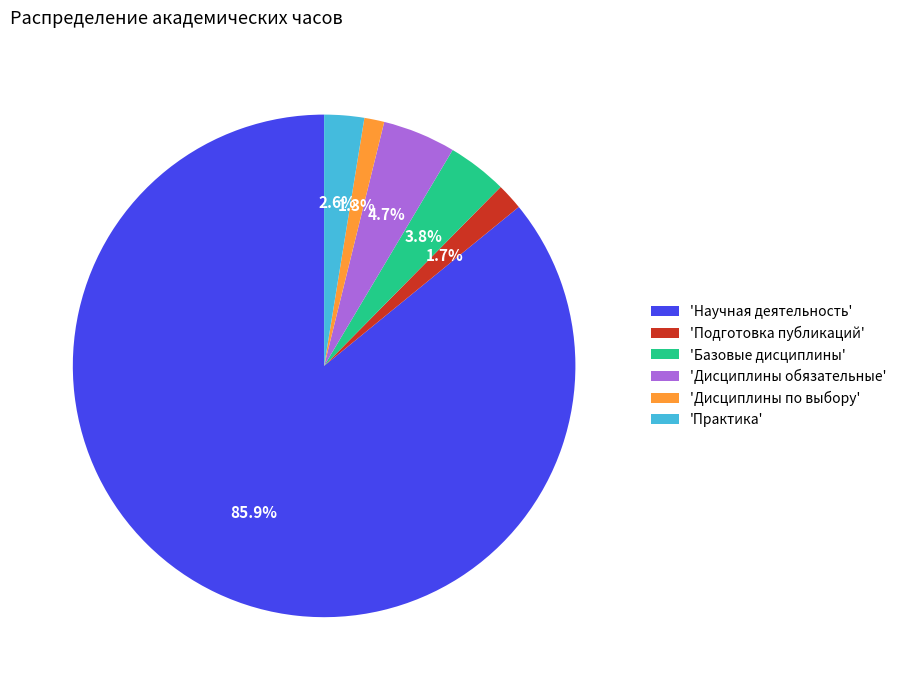

Between 'Дисциплины обязательные' and 'Практика', which is larger?

'Дисциплины обязательные'